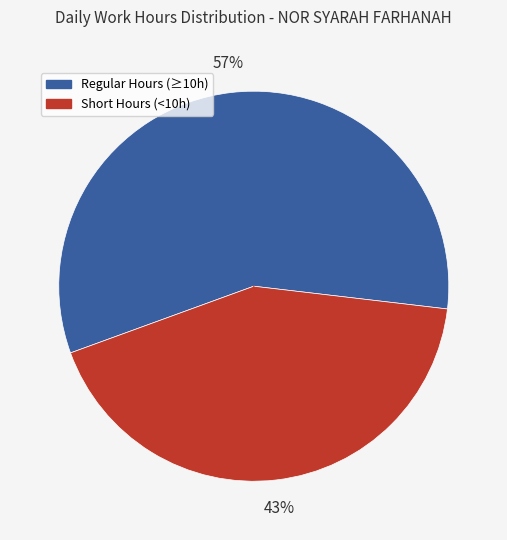

To the nearest percent, what is the average slice percentage?

50%